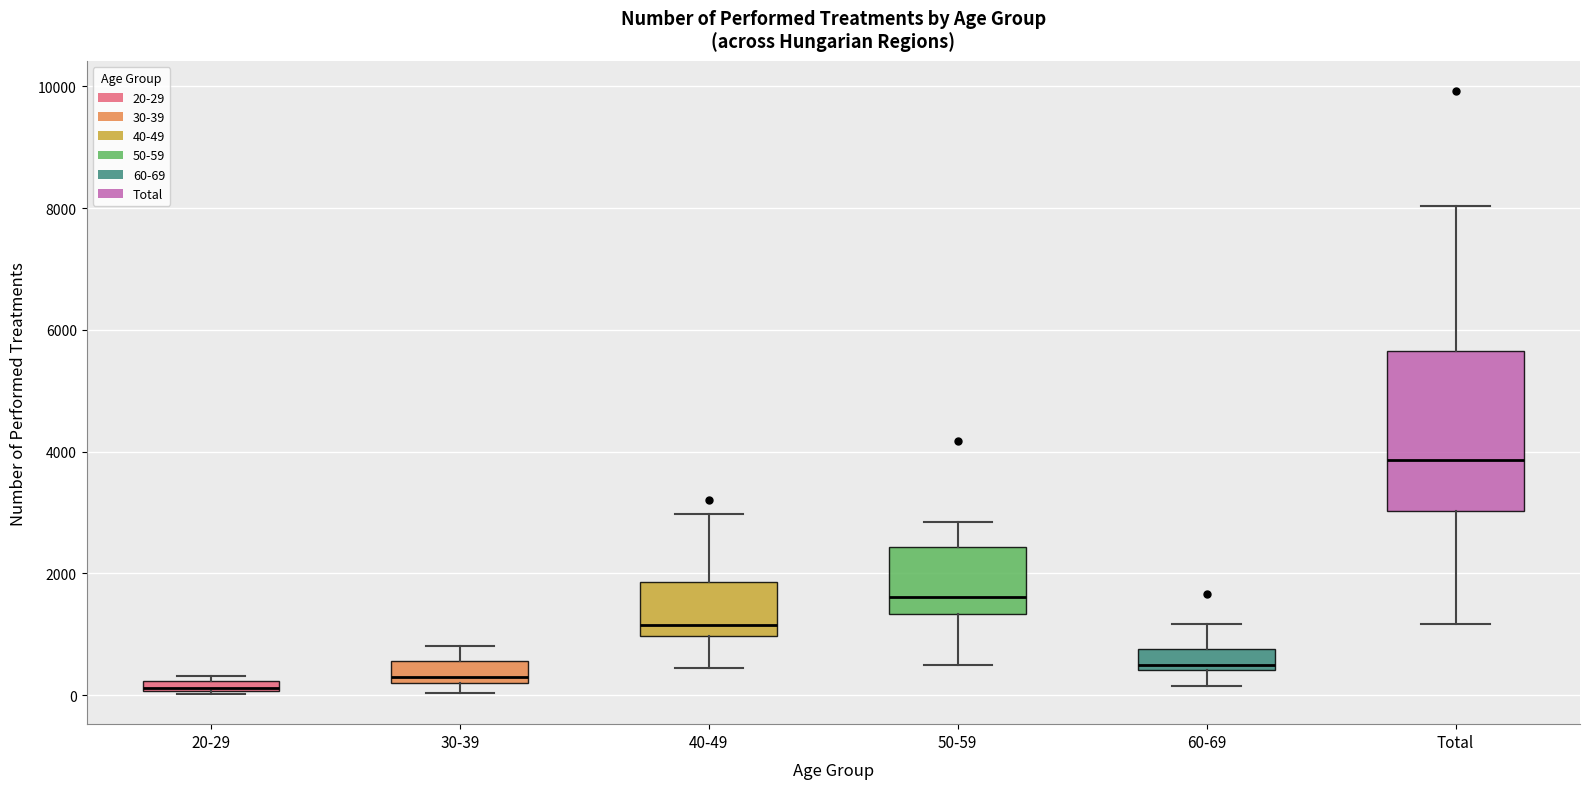

Where does the median line of the box for 40-49 sit on the y-axis? The values are not printed on the chart, so give them approximately, as read against the axis.

1200